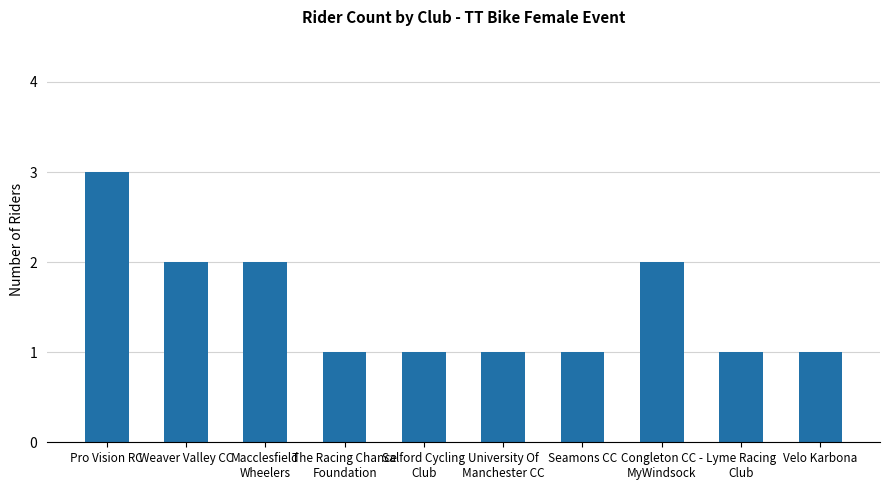

Reading left to right, extract all data points from this chart.

Pro Vision RC=3	Weaver Valley CC=2	Macclesfield
Wheelers=2	The Racing Chance
Foundation=1	Salford Cycling
Club=1	University Of
Manchester CC=1	Seamons CC=1	Congleton CC -
MyWindsock=2	Lyme Racing
Club=1	Velo Karbona=1